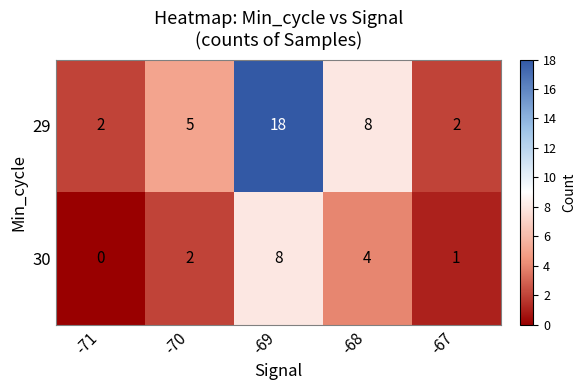

Which series has the largest range (max minus min)?

29